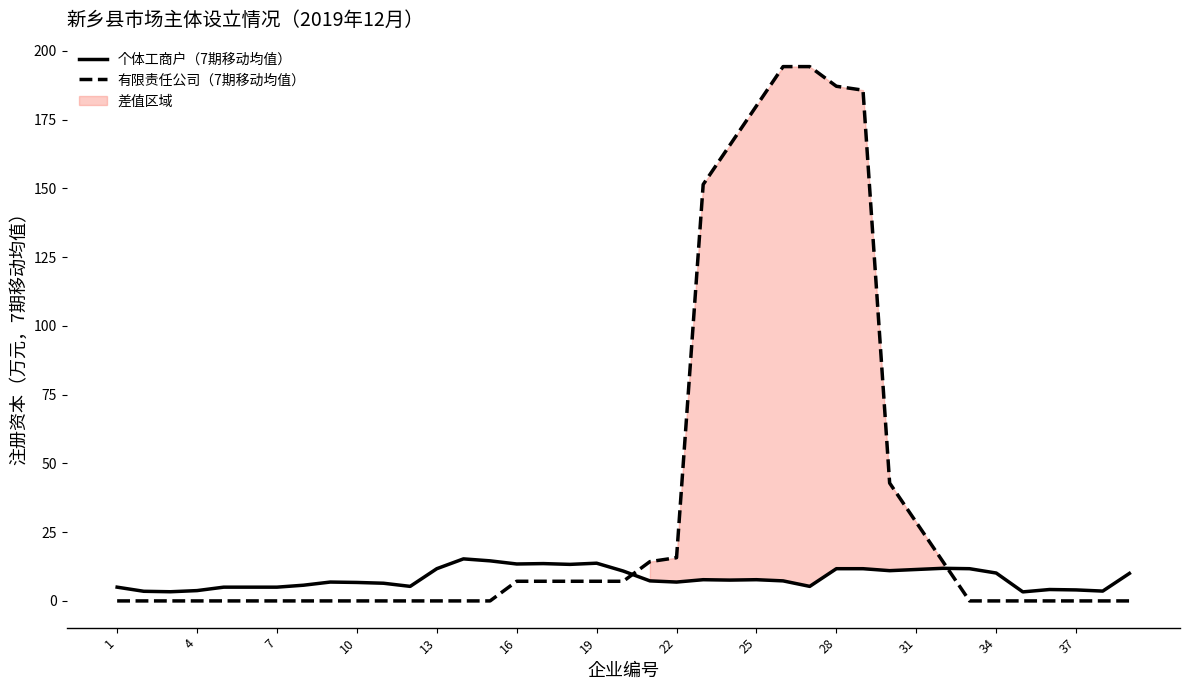

Which series has the largest total across all categories?

有限责任公司（7期移动均值）